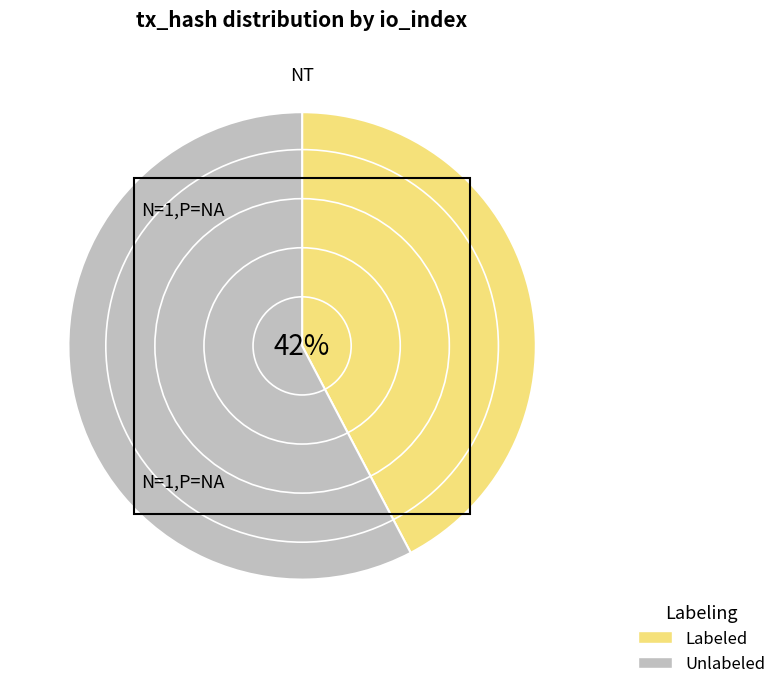

What is the majority slice?

Unlabeled